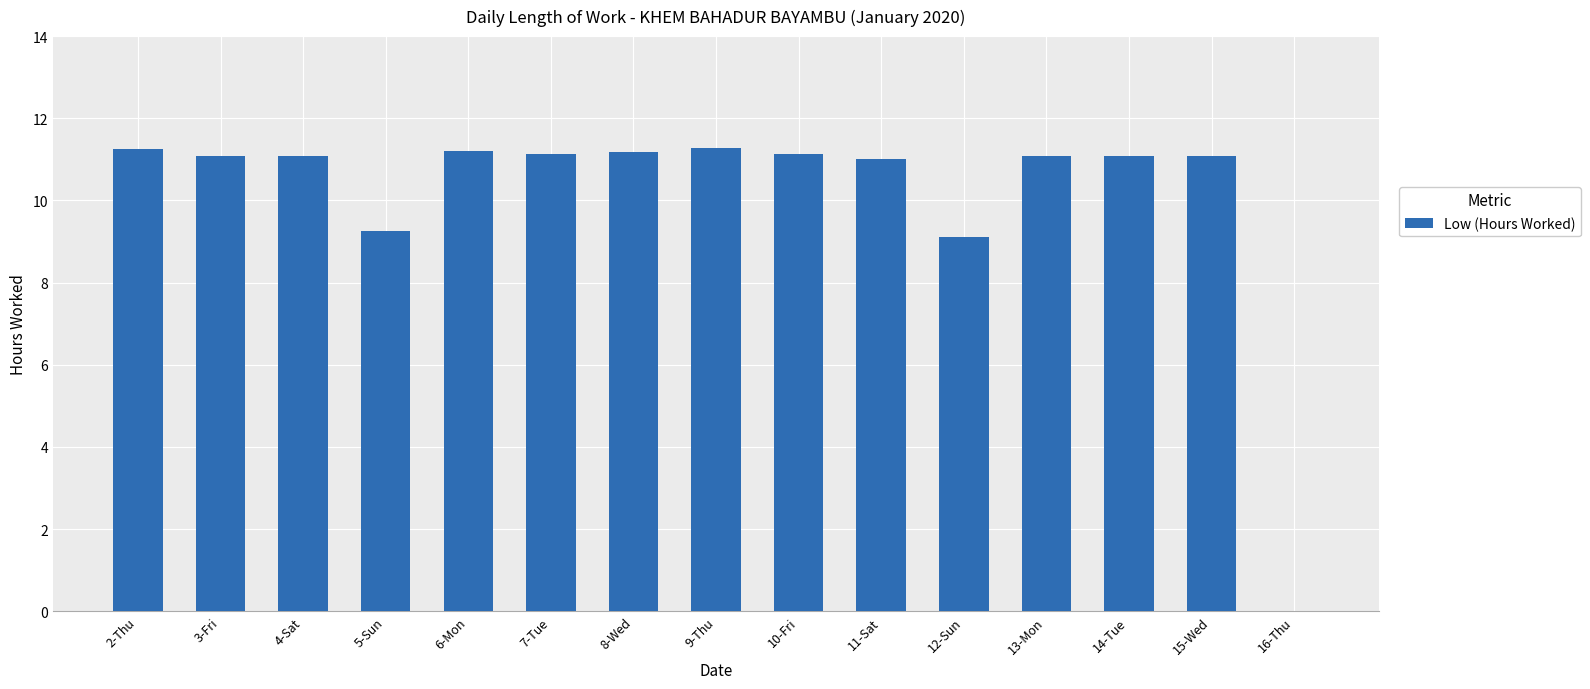

Count the number of data series in this chart.

1